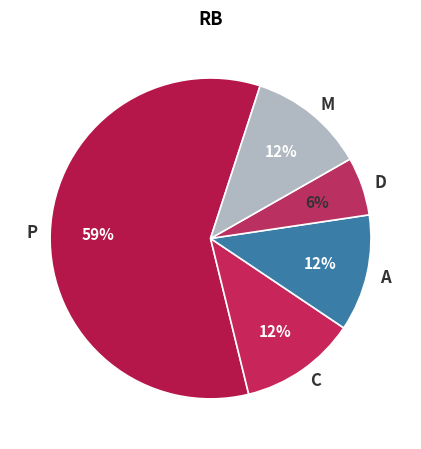

The A slice represents 12% of the pie. True or false?

True